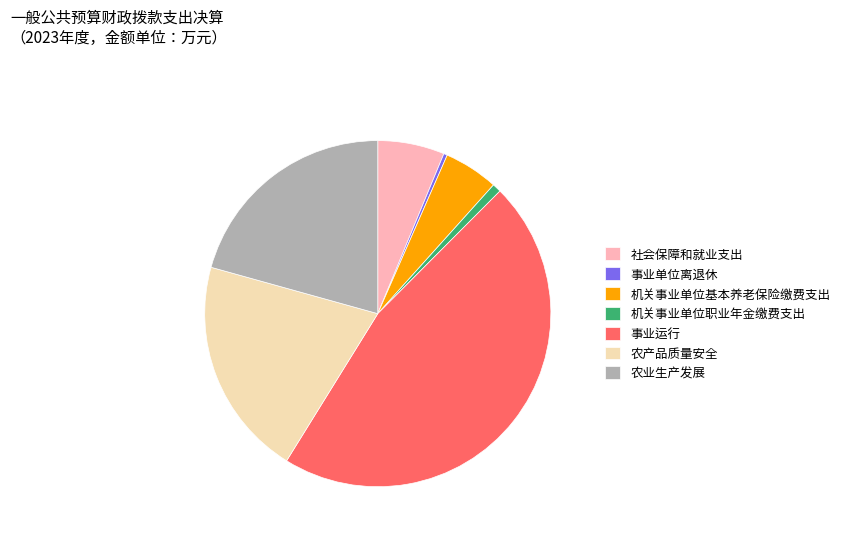

How many segments does this pie chart have?

7